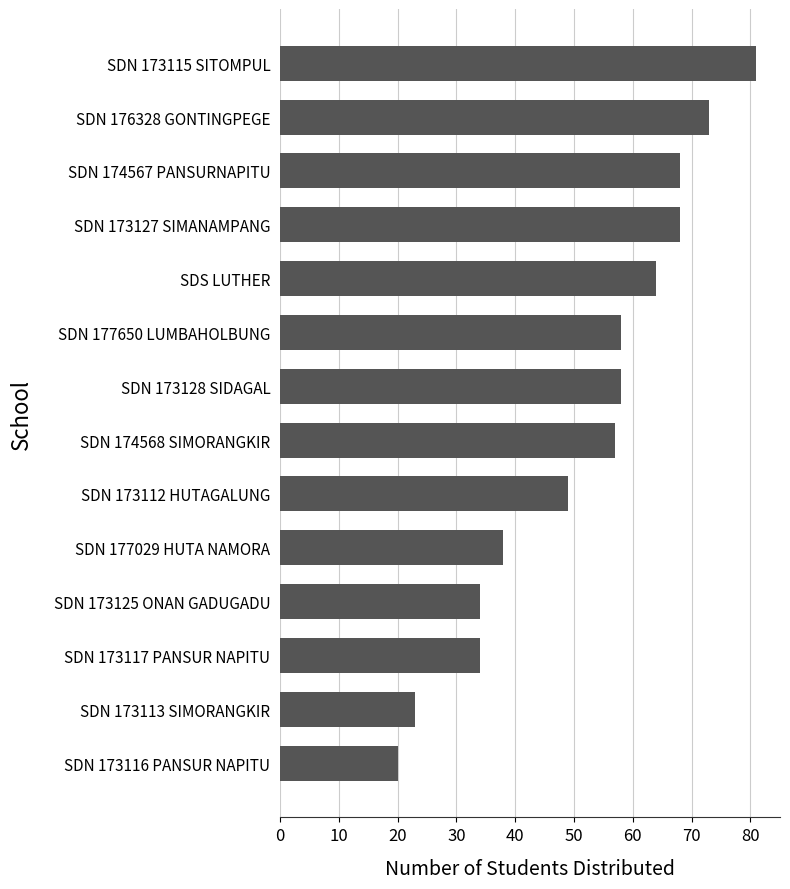

What is the difference between the maximum and minimum values?

61